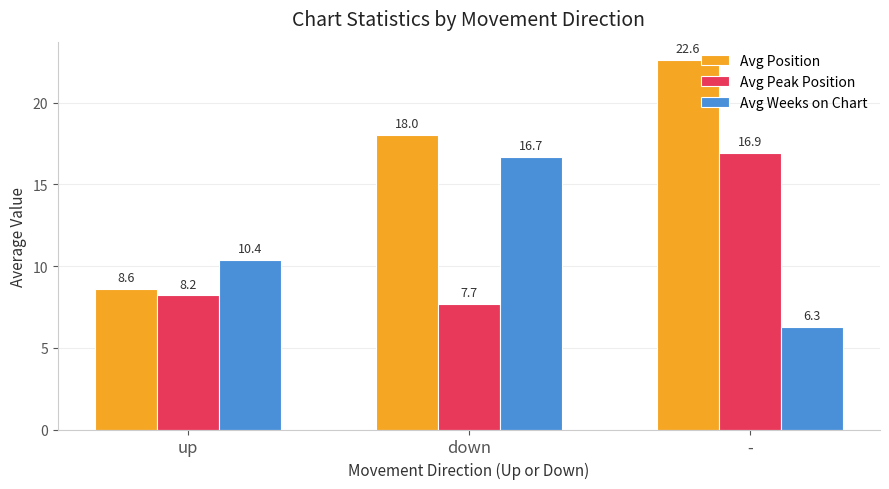

What is the minimum value for Avg Peak Position?

7.7